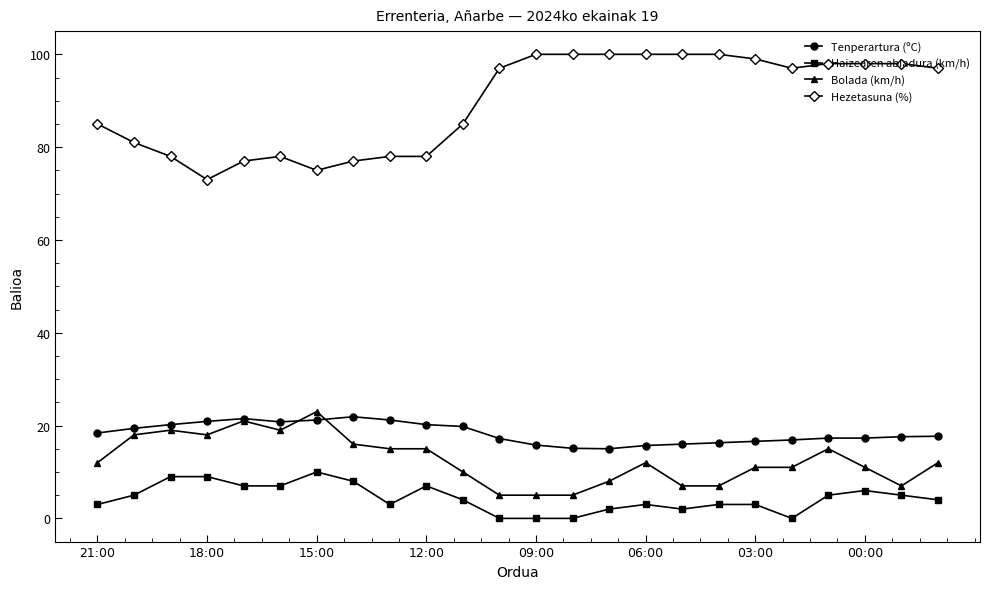

What is the value of the Bolada (km/h) point at the 13th from the left?

5.0